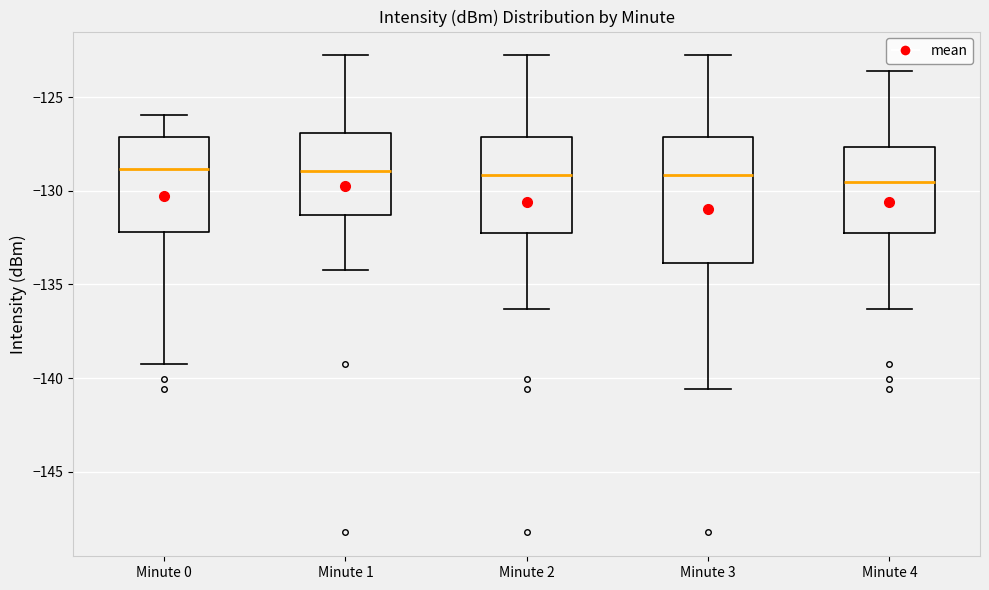

Reading left to right, read every box against the y-axis: the position of its median line, the range the box covers, and the ends of its whiskers. The values are not printed on the chart, so give them approximately, as read against the axis.

Minute 0: median -129.0, box -132.0 to -127.0, whiskers -139.5 to -126.0
Minute 1: median -129.0, box -131.5 to -127.0, whiskers -134.0 to -123.0
Minute 2: median -129.0, box -132.0 to -127.0, whiskers -136.5 to -123.0
Minute 3: median -129.0, box -134.0 to -127.0, whiskers -140.5 to -123.0
Minute 4: median -129.5, box -132.0 to -127.5, whiskers -136.5 to -123.5